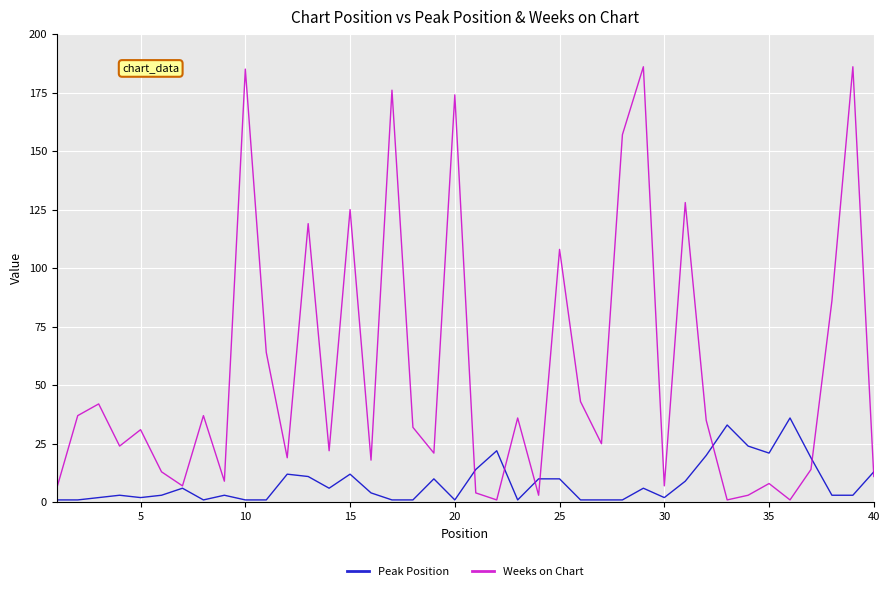

Which series has the largest range (max minus min)?

Weeks on Chart